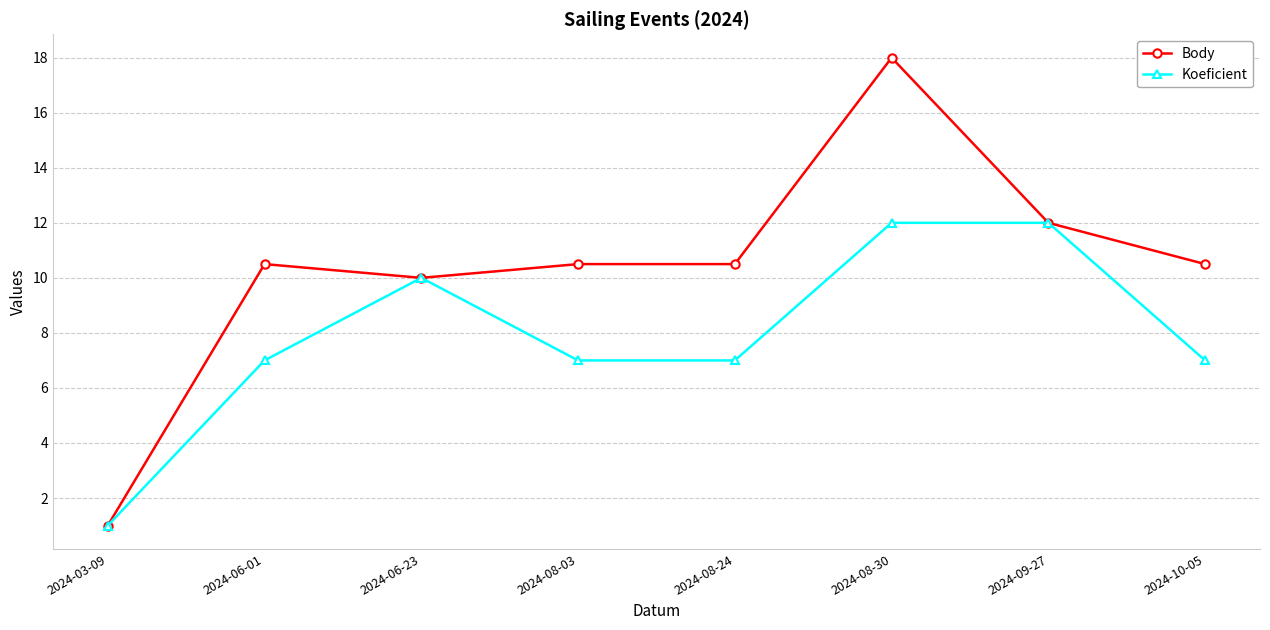

Where is the first local maximum for Koeficient?

2024-06-23